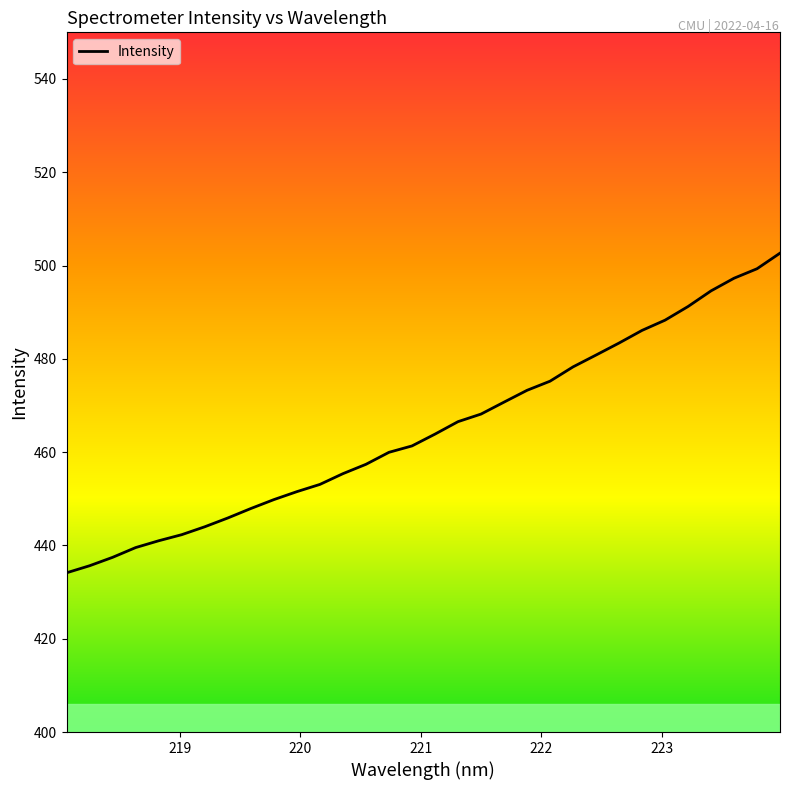

What is the minimum value shown in the chart?

434.1